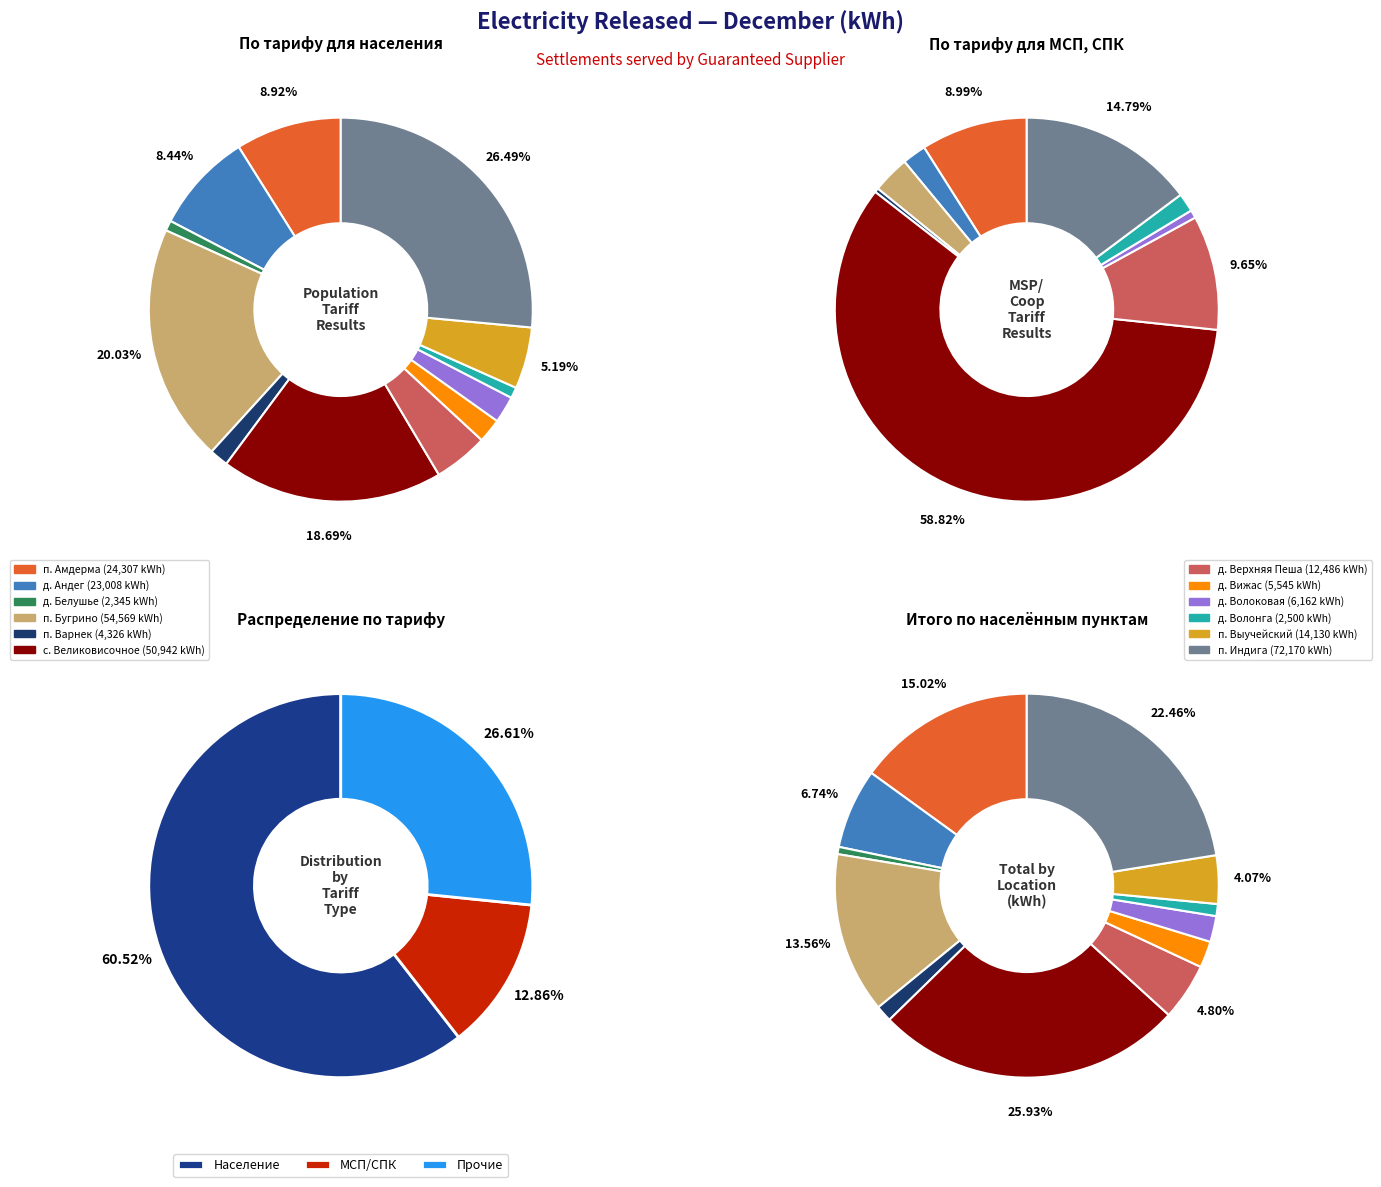

The п. Выучейский slice represents 0% of the pie. True or false?

True